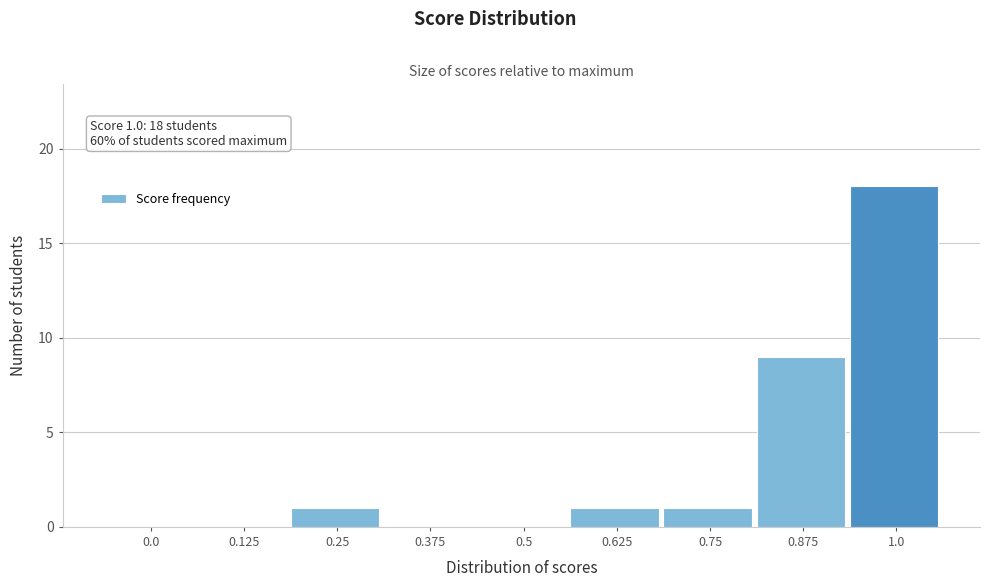

Reading right to left, transcribe all the data shown in this chart.

1.0=18	0.875=9	0.75=1	0.625=1	0.5=0	0.375=0	0.25=1	0.125=0	0.0=0